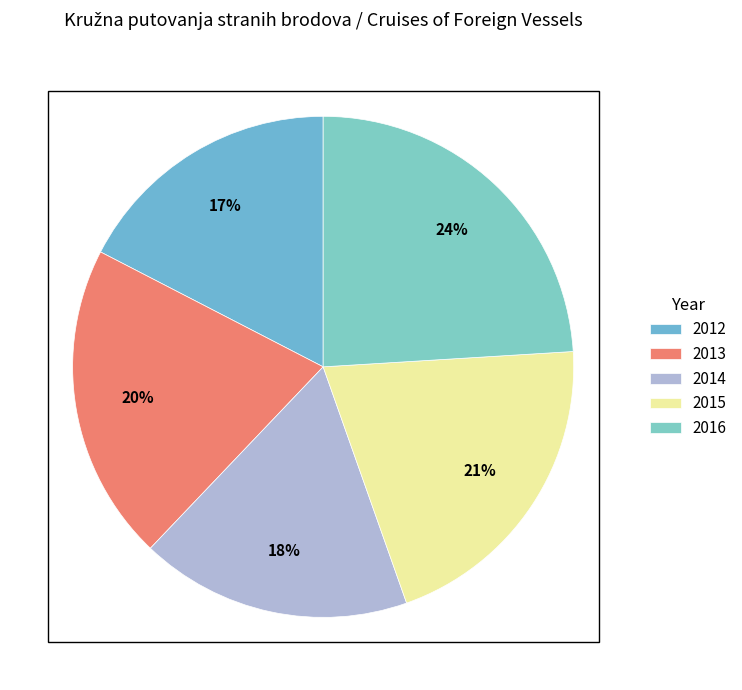

To the nearest percent, what percentage of the pie is 2014?

18%